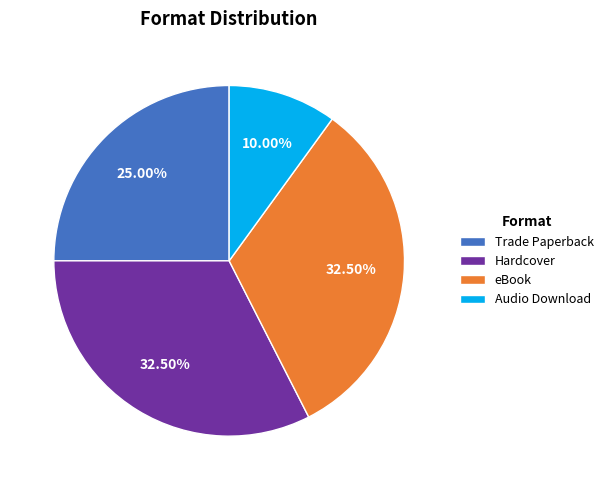

Count the number of slices in the pie.

4